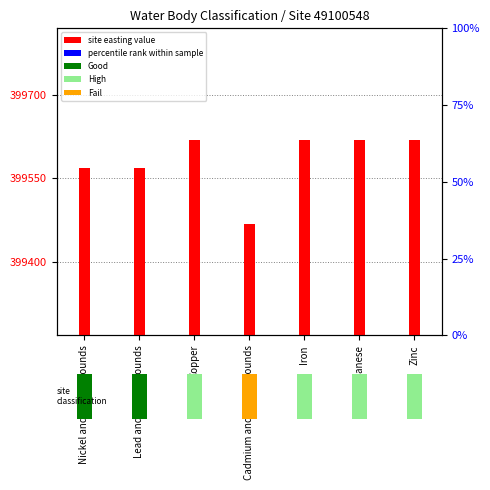

What value does the data have at Cadmium and Its Compounds?

399469